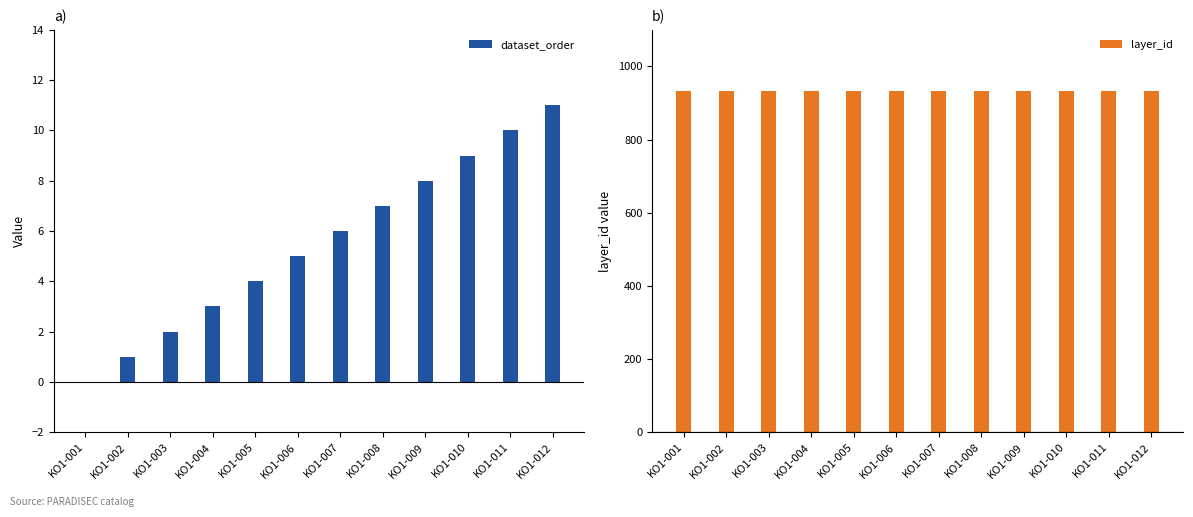

Reading left to right, list all the values displayed in this chart.

dataset_order: 0	1	2	3	4	5	6	7	8	9	10	11
layer_id: 934	934	934	934	934	934	934	934	934	934	934	934